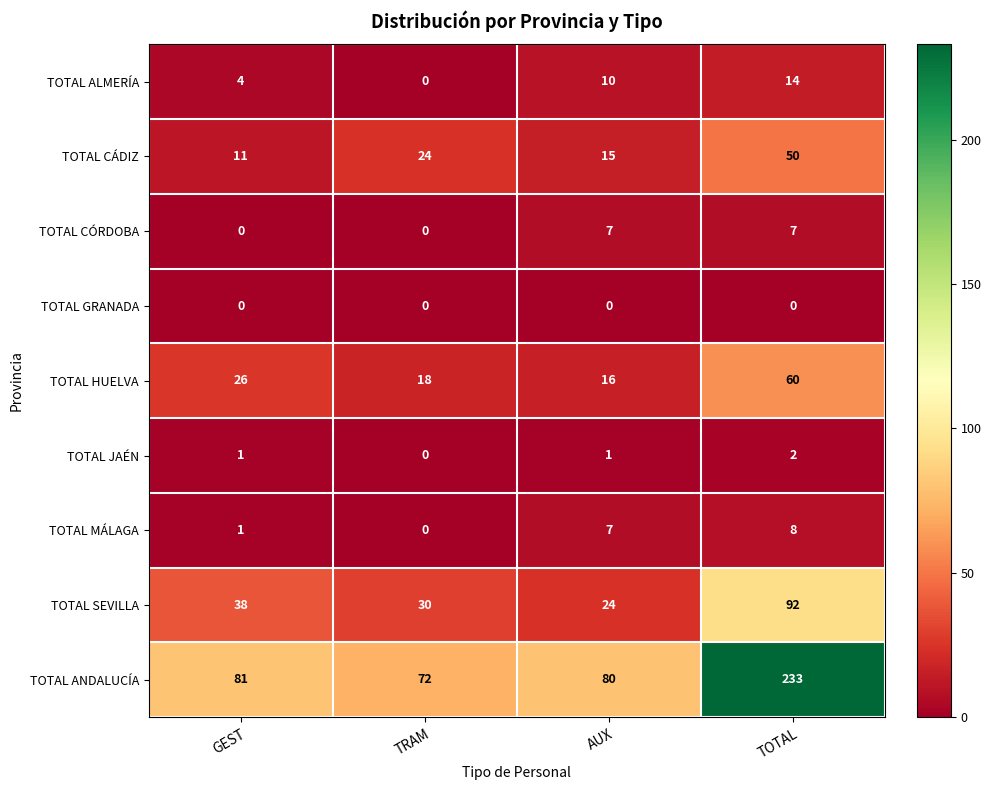

True or false: TOTAL ANDALUCÍA has a value of 81 at GEST.

True